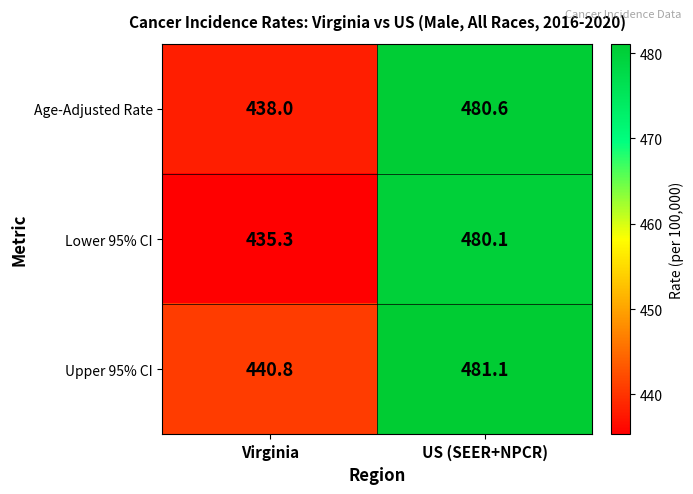

At which category does the chart reach its peak across all series?

US (SEER+NPCR)